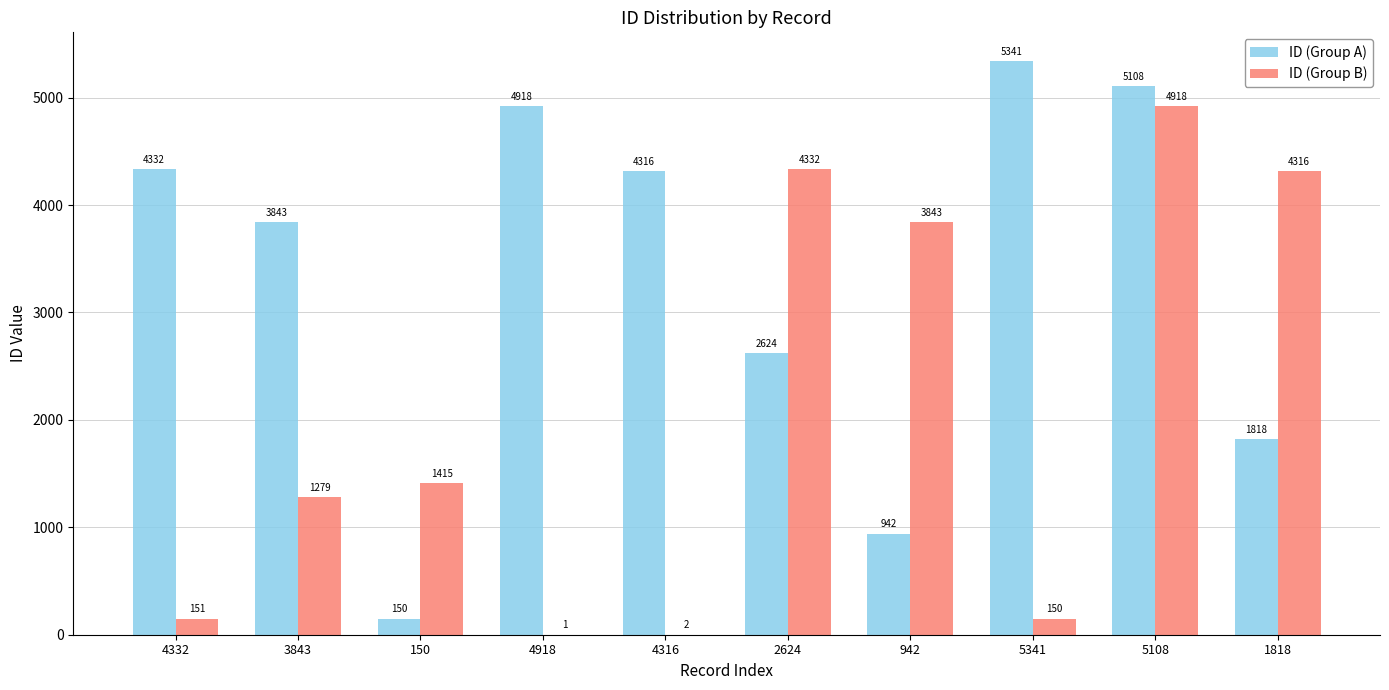

Count the number of categories in the chart.

10